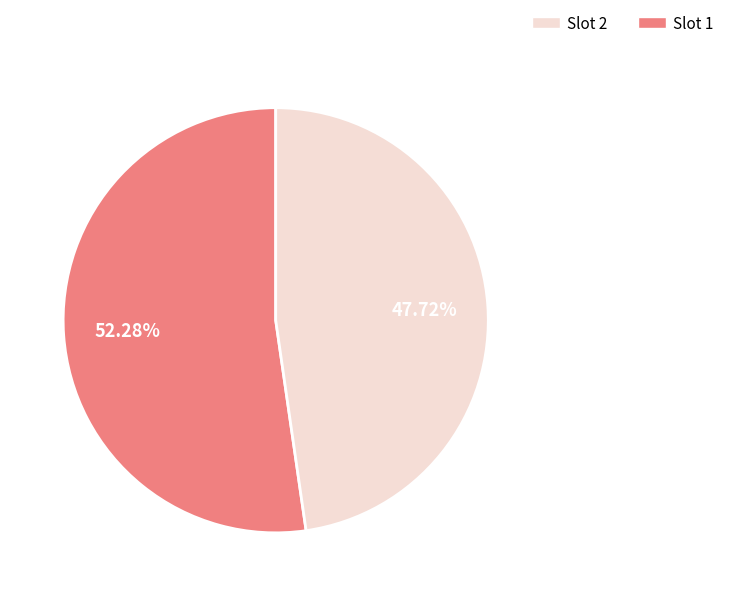

How many slices are in this pie chart?

2